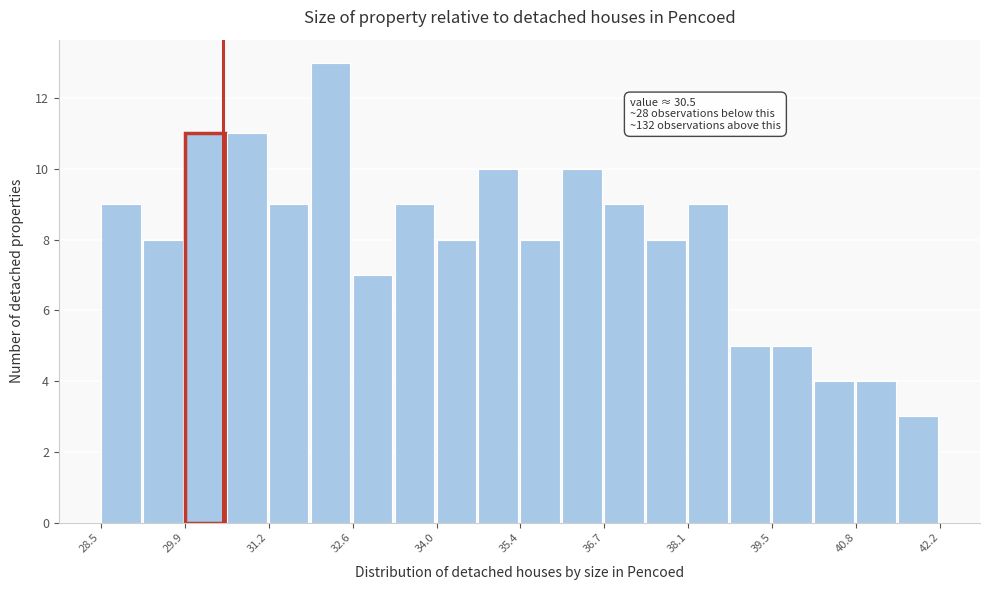

Read against the x-axis, roughly where is the centre of the tallest bar?

32.2